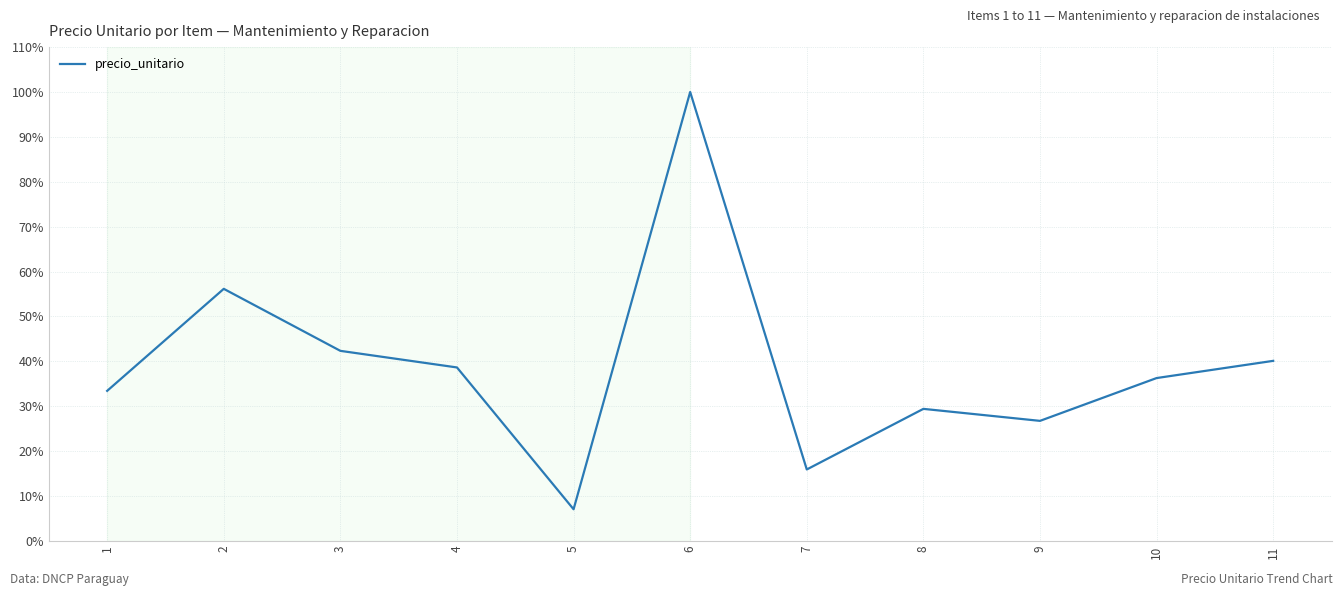

List the labels in order of value, largest first.

6, 2, 3, 11, 4, 10, 1, 8, 9, 7, 5